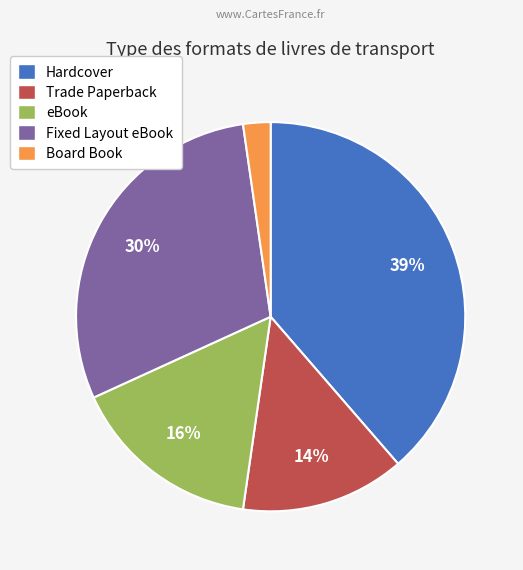

Which has a higher value, eBook or Trade Paperback?

eBook